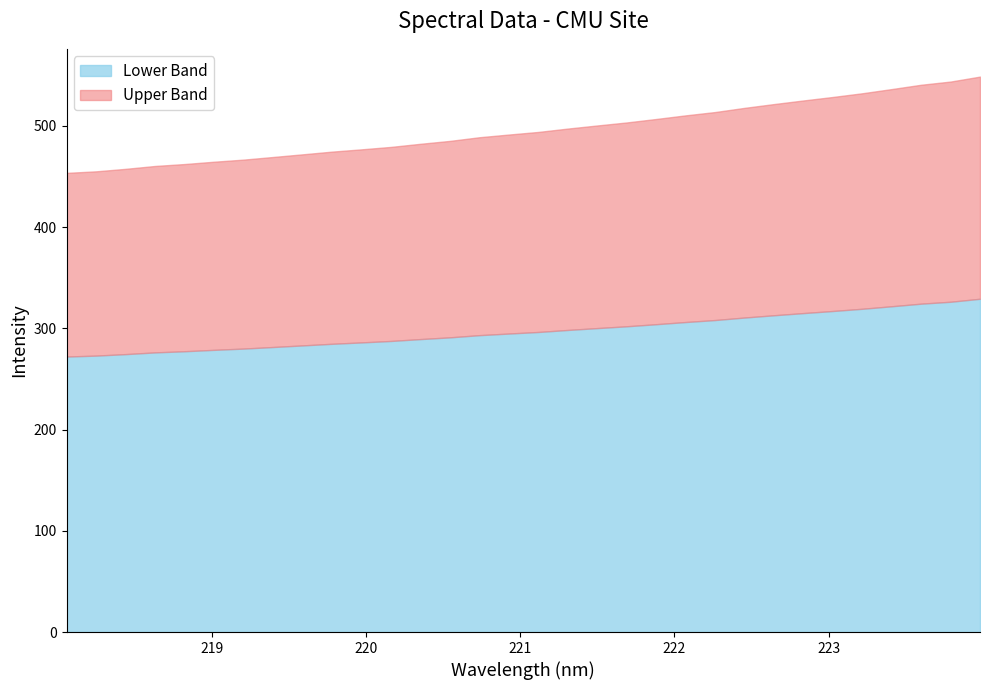

Which has a higher value, 16 or 19?

19